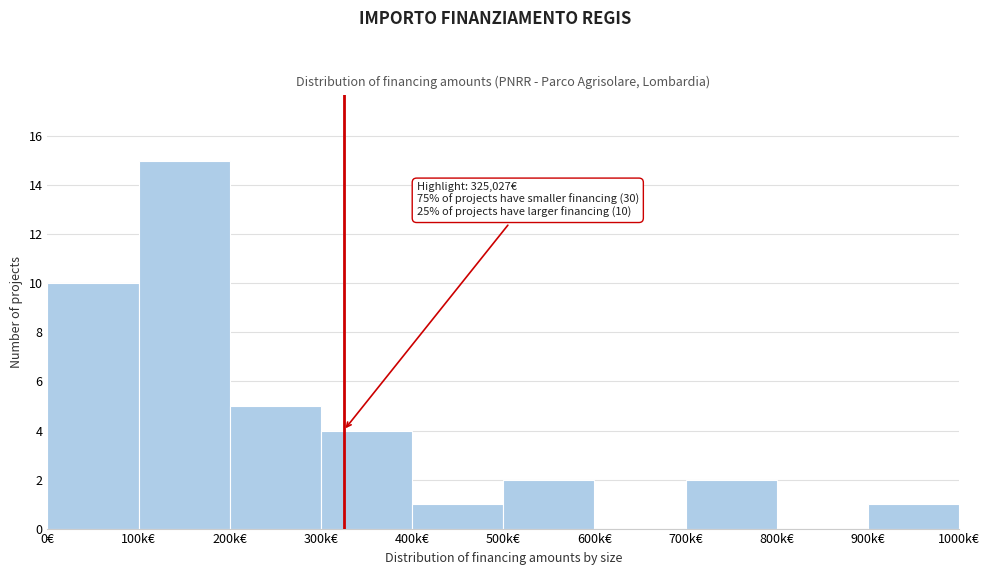

Reading left to right, extract all data points from this chart.

0€=10	100k€=15	200k€=5	300k€=4	400k€=1	500k€=2	600k€=0	700k€=2	800k€=0	900k€=1